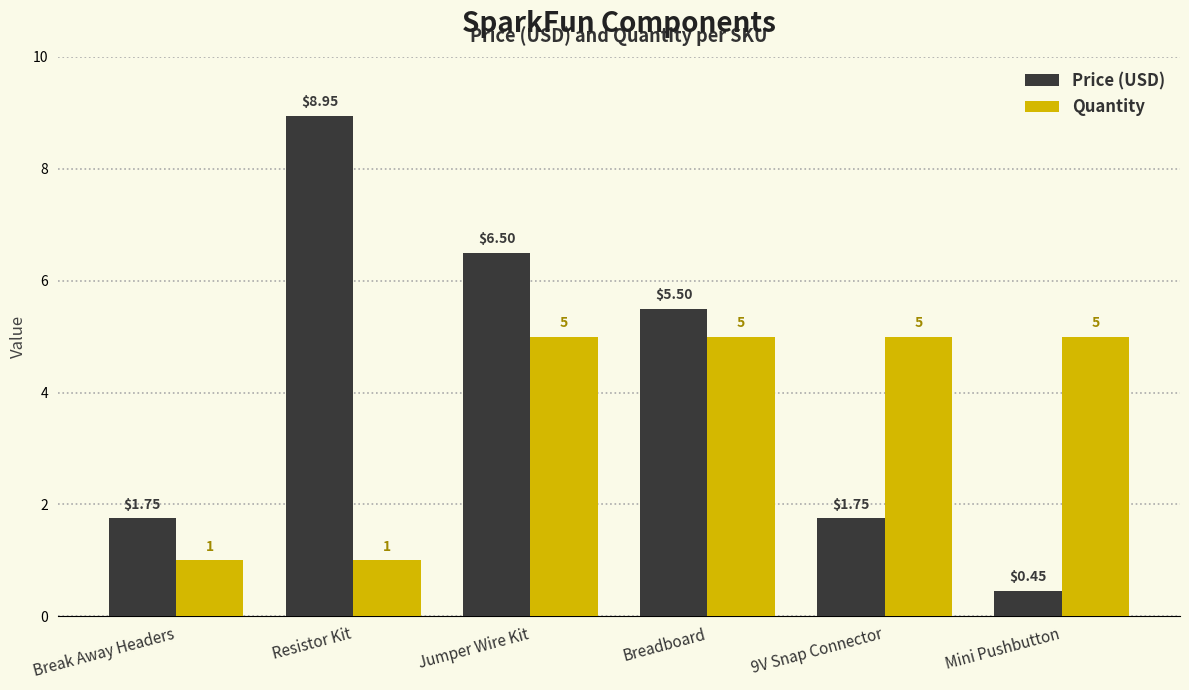

Which series has the largest total across all categories?

Price (USD)